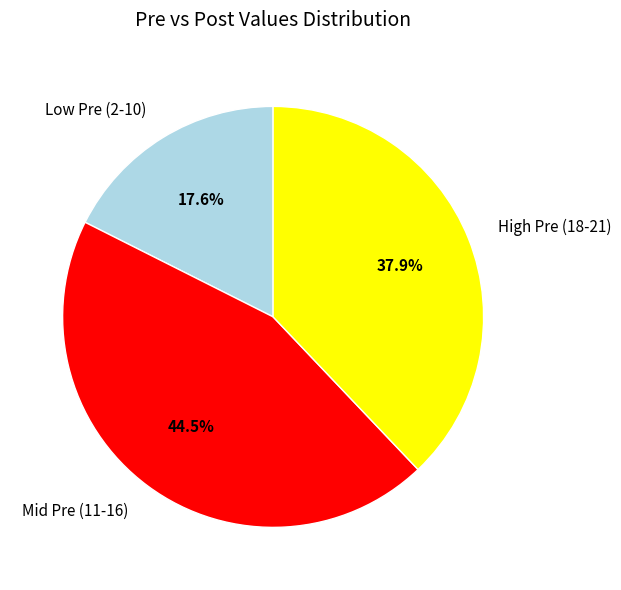

Approximately how many times larger is the value at High Pre (18-21) compared to Low Pre (2-10)?

2.2